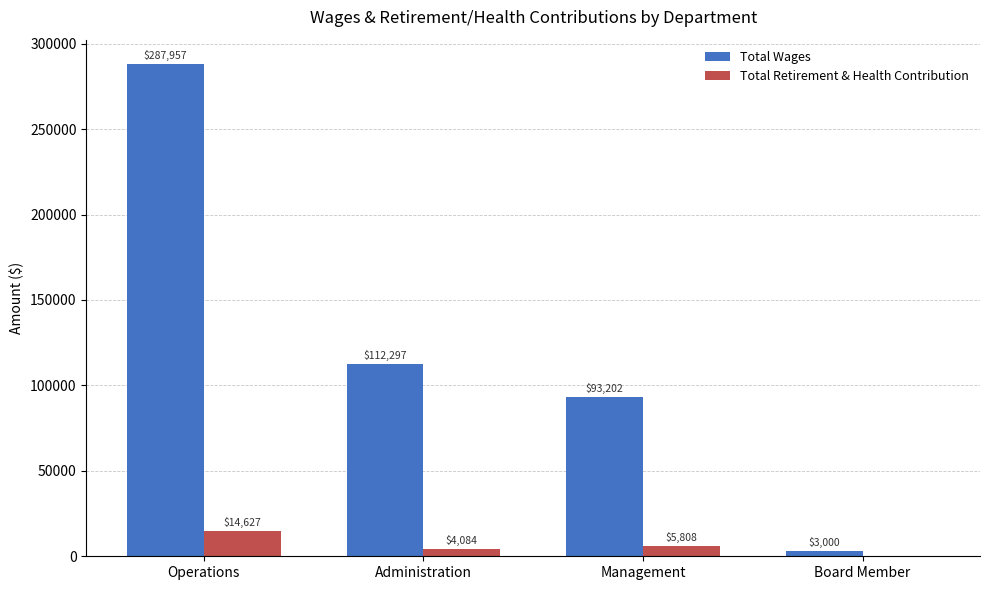

What is the sum of the Total Wages values at Administration and Board Member?

115297